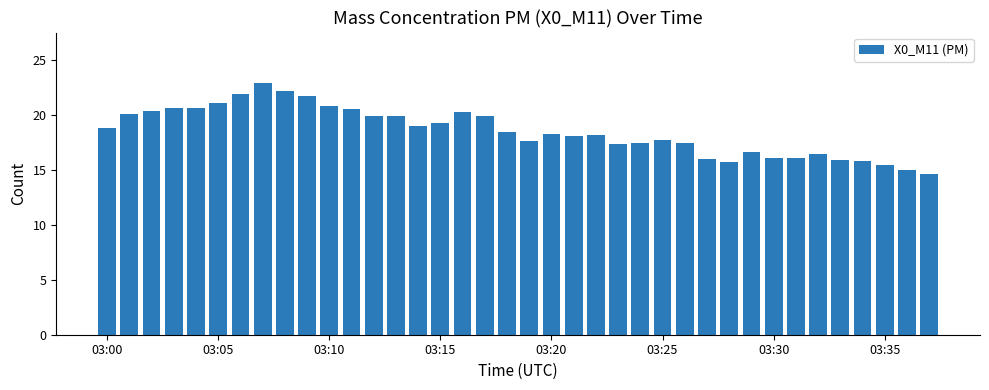

What is the average value?

18.5